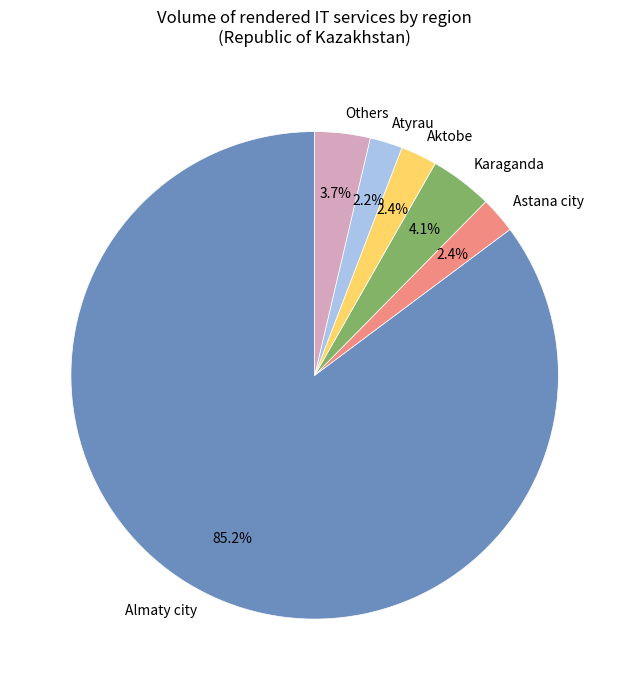

Which category has the biggest portion of the pie?

Almaty city